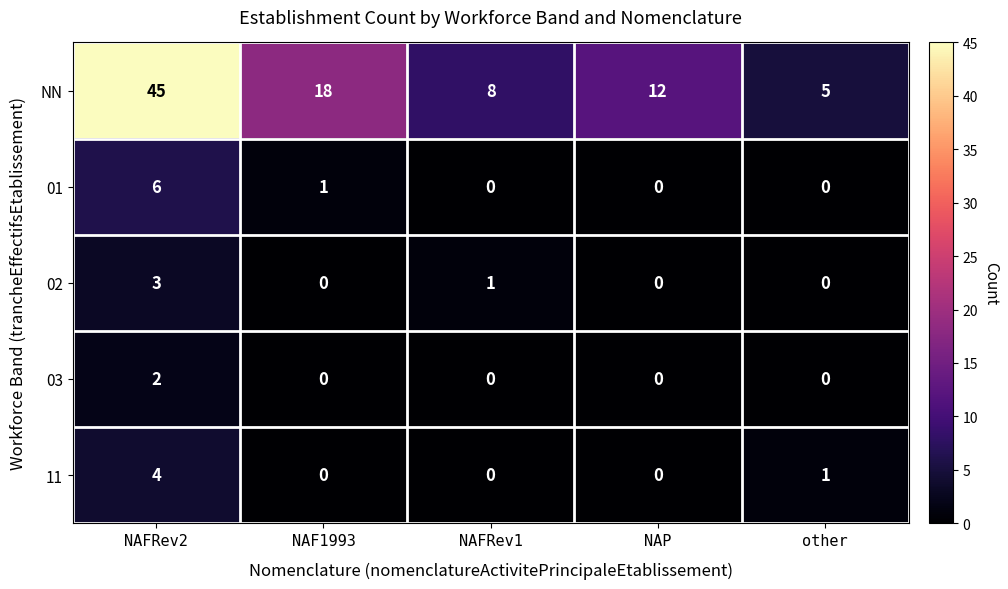

Rank the series by their maximum value, from highest to lowest.

NN, 01, 11, 02, 03